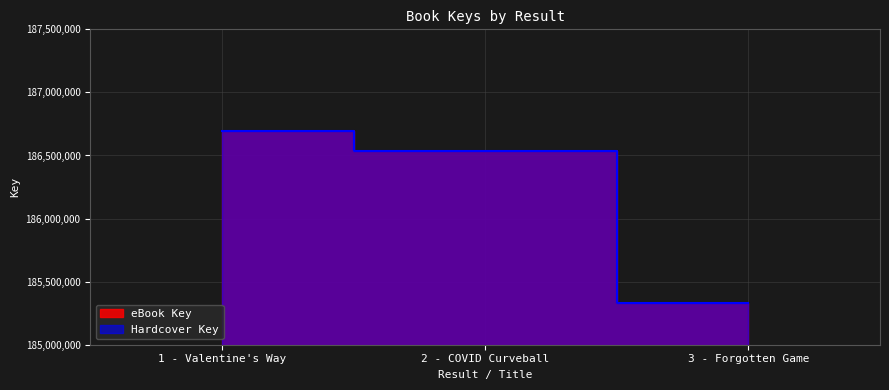

What are all the series names shown in the legend?

eBook Key, Hardcover Key